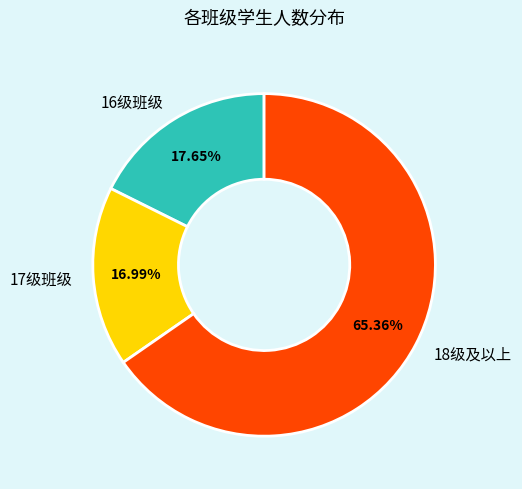

How many segments does this pie chart have?

3